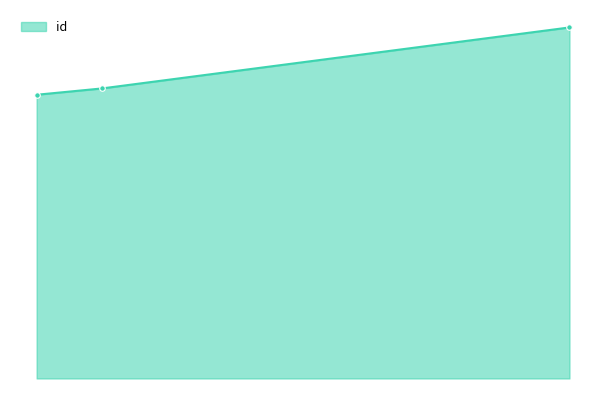

Does the chart display data point markers on the line(s)?

Yes